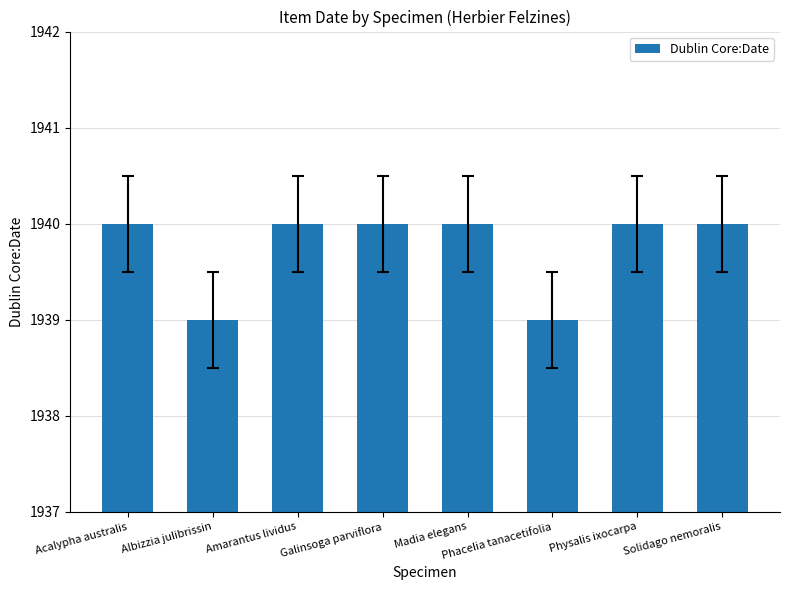

True or false: the data shows 1940 at Galinsoga parviflora.

True